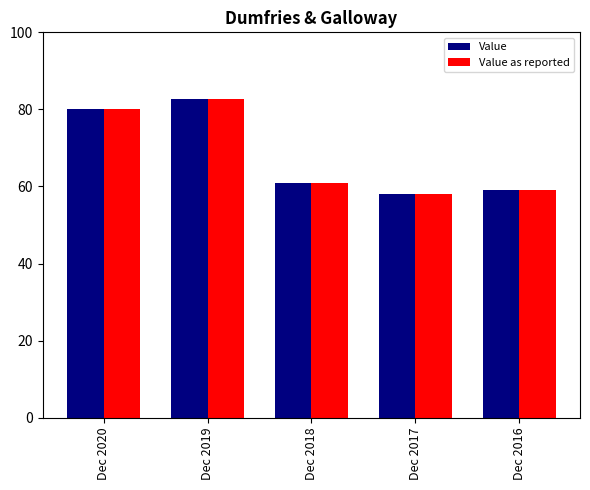

What is the difference between the maximum and minimum values in the Value as reported series?

24.6